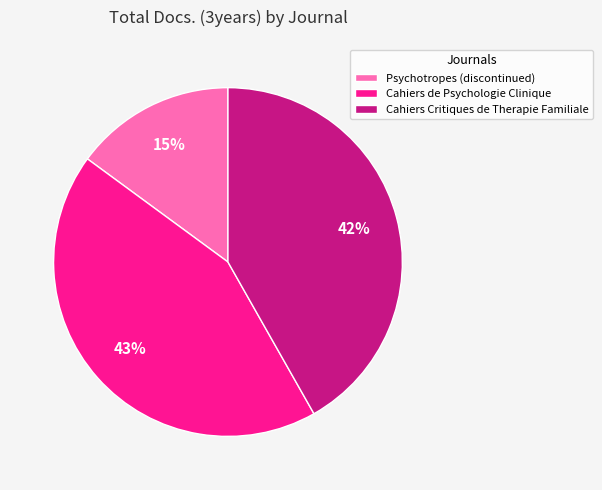

True or false: Cahiers de Psychologie Clinique accounts for 38% of the total.

False